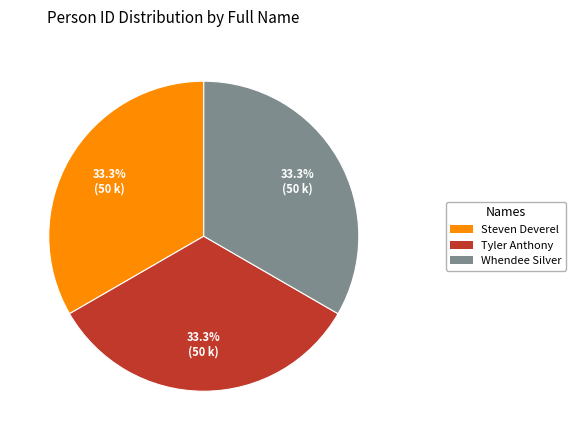

What percentage is the Whendee Silver slice, to the nearest percent?

33%